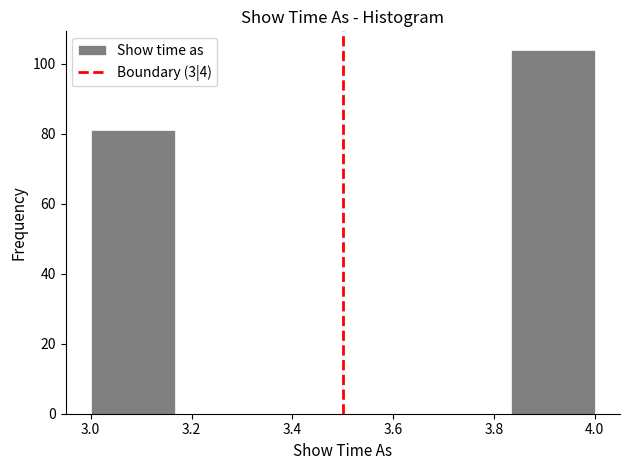

How tall is the bar that spans 3.00 to 3.16 on the x-axis? Neither the bar edges nor the heights are printed on the chart, so give them approximately, as read against the axes.

82